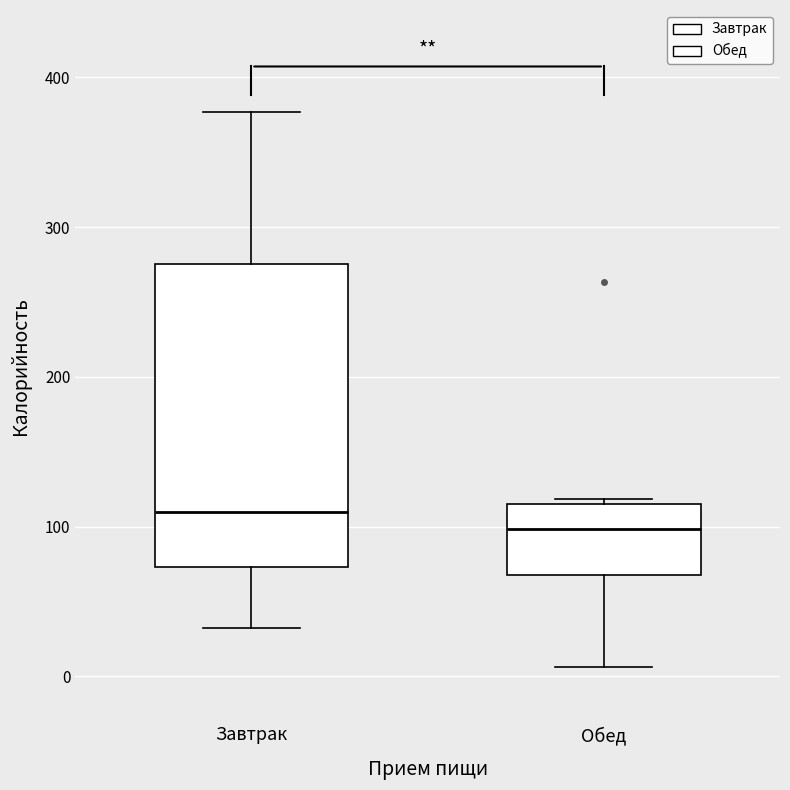

Where is the lower edge of the box for Обед on the y-axis? The values are not printed on the chart, so give them approximately, as read against the axis.

70